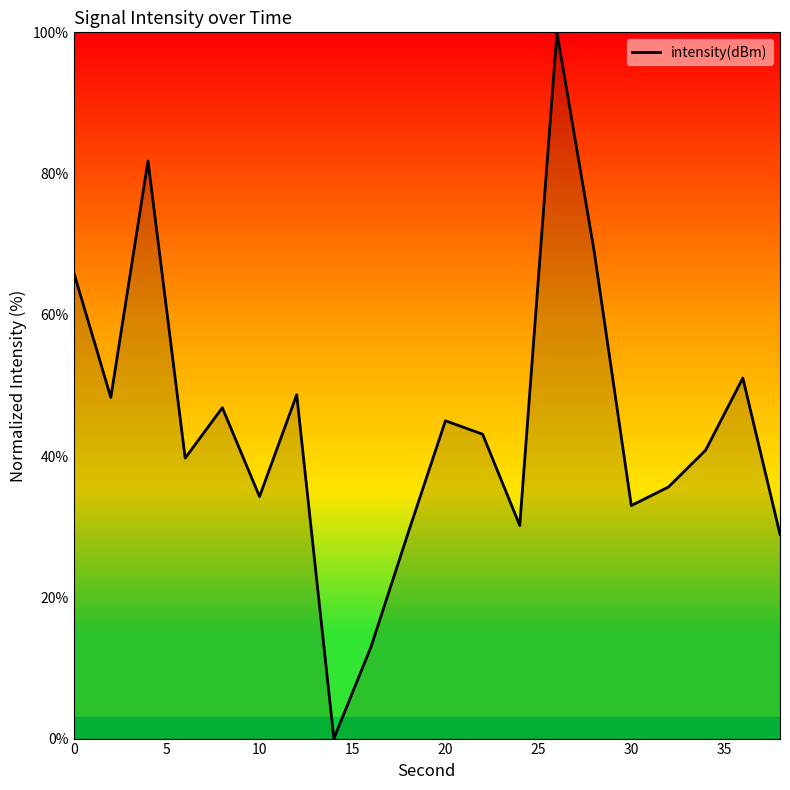

What is the maximum value shown in the chart?

100.0